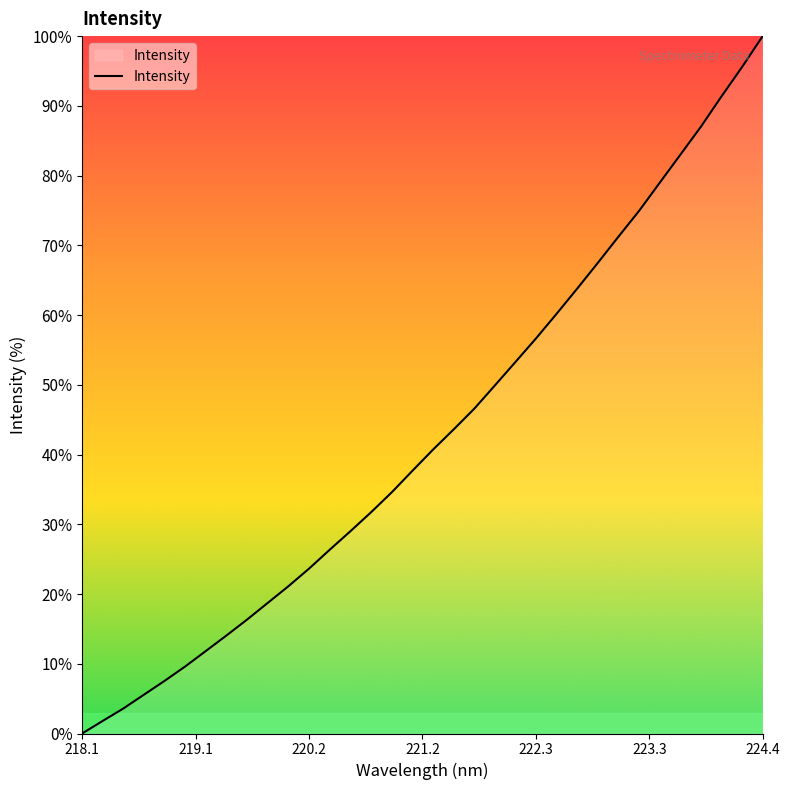

What is the difference between the maximum and minimum values?

100.0